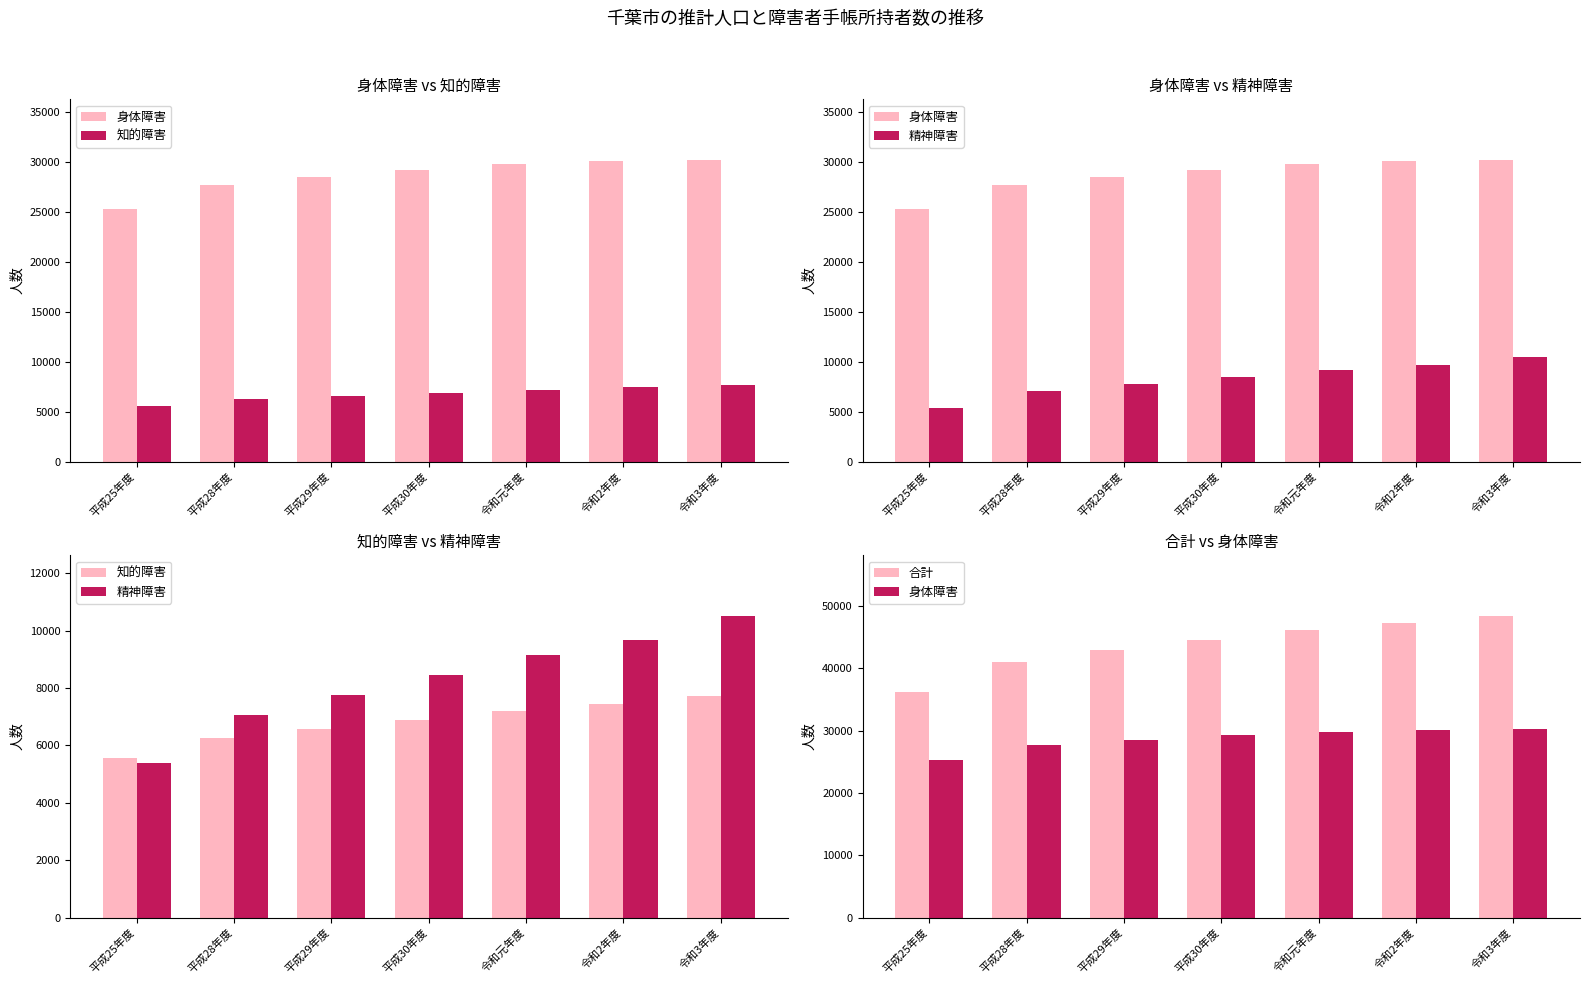

How many data points in 身体障害 are above 29244?

3